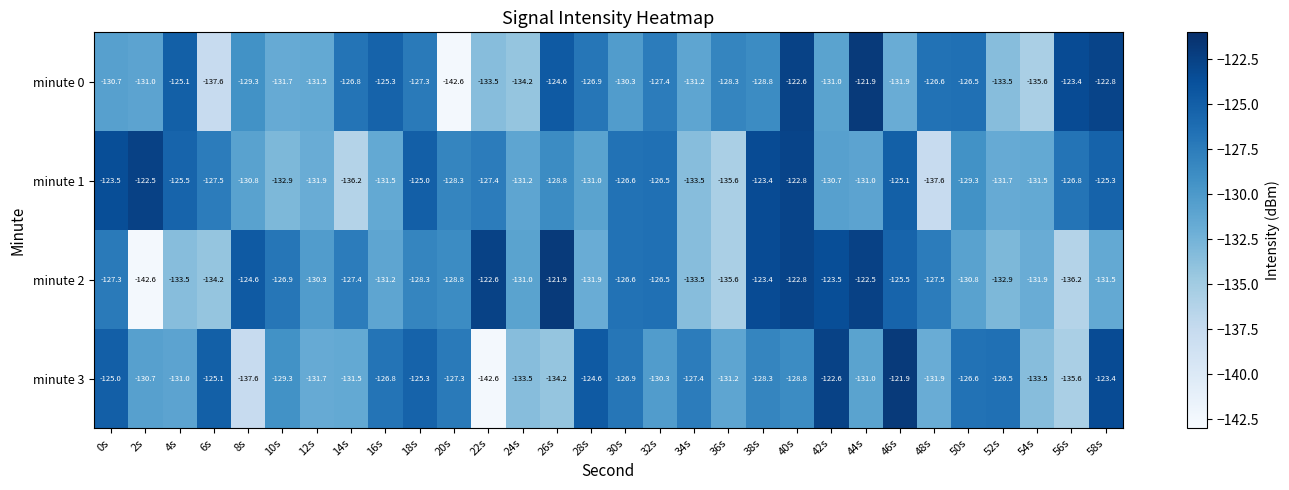

Where is minute 1 nearest to the value -130?

42s